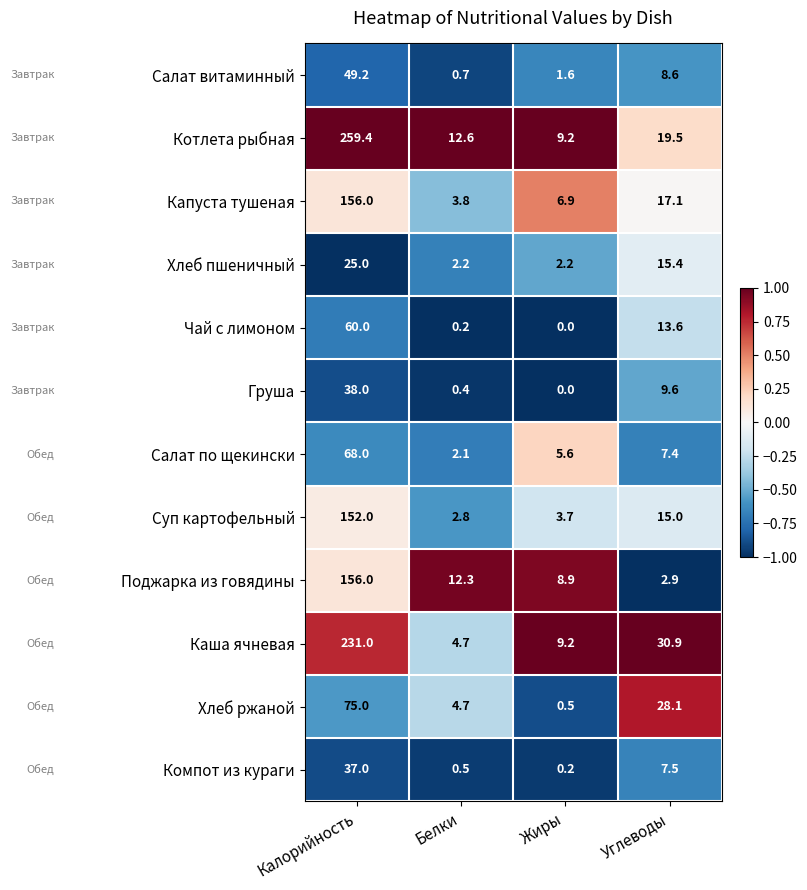

The value of Салат витаминный at Жиры is 1.6. True or false?

True